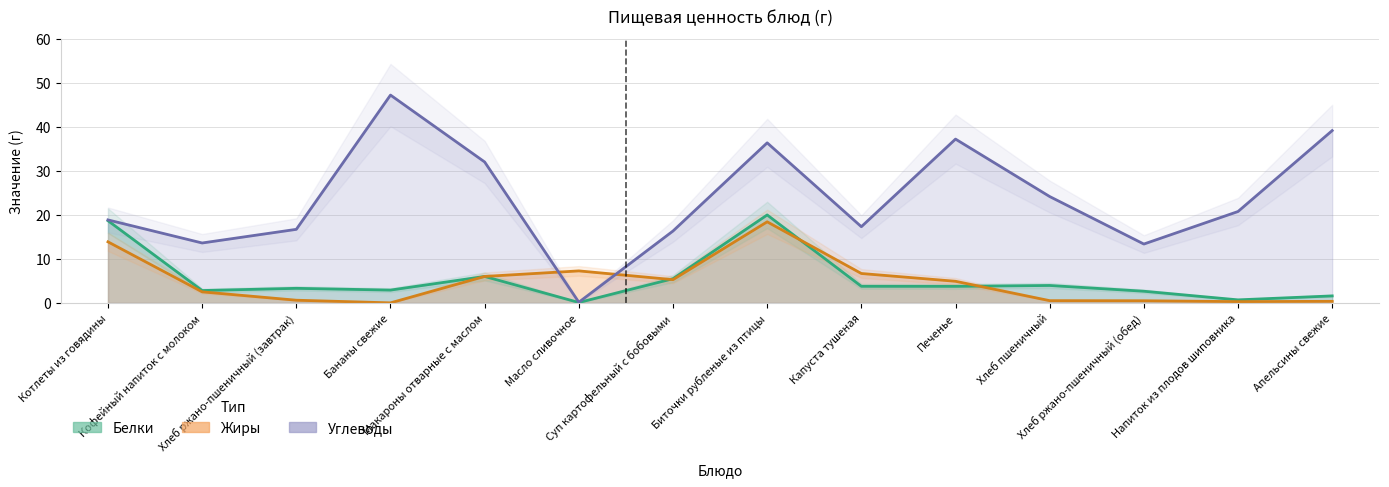

At which label does Жиры first exceed 4?

Котлеты из говядины